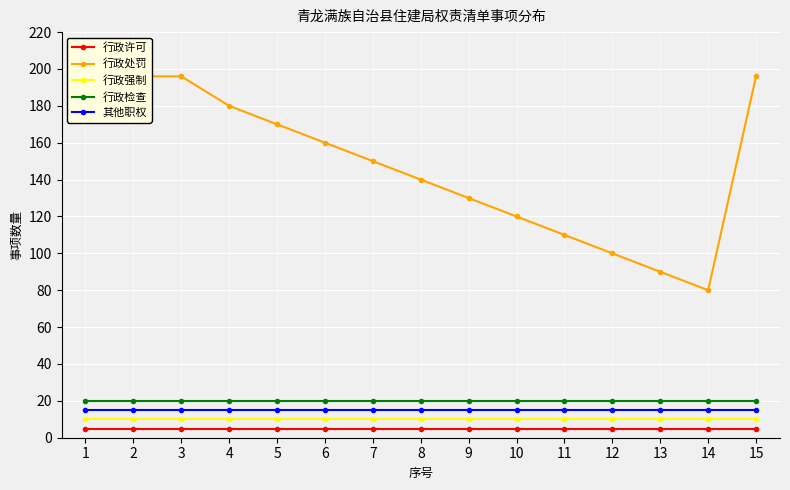

List the labels in order of 行政强制 value, largest first.

1, 2, 3, 4, 5, 6, 7, 8, 9, 10, 11, 12, 13, 14, 15